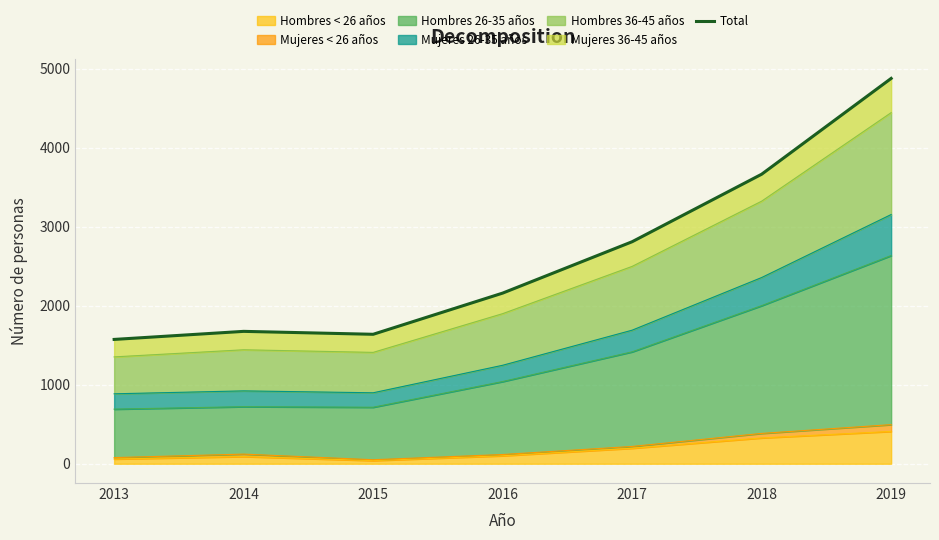

What is the difference between the maximum and second lowest values?

3237